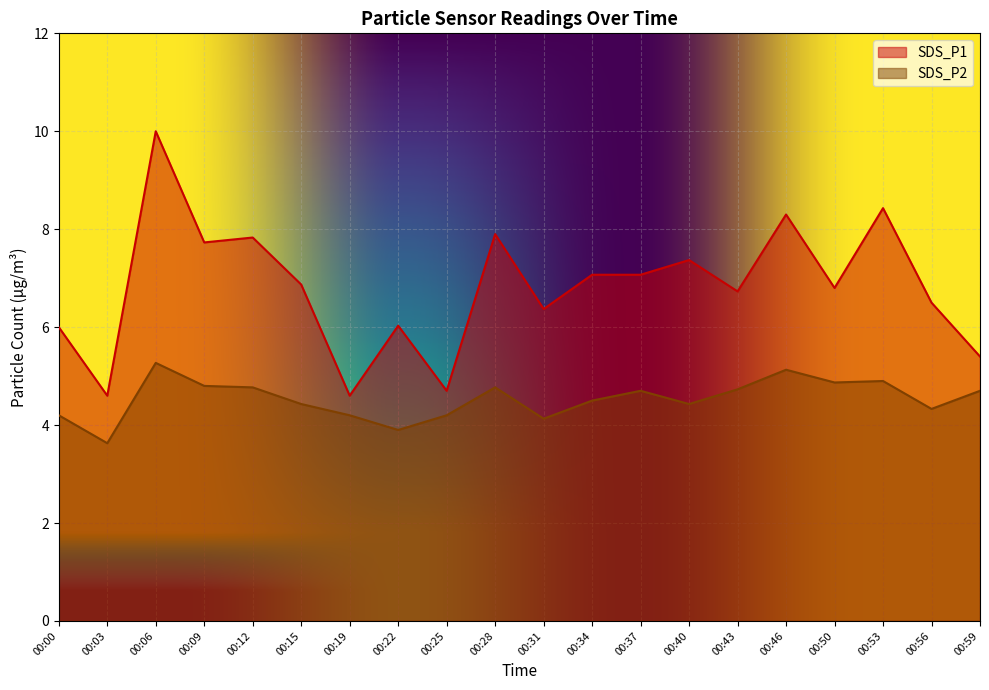

Rank the series by their average value, from lowest to highest.

SDS_P2, SDS_P1